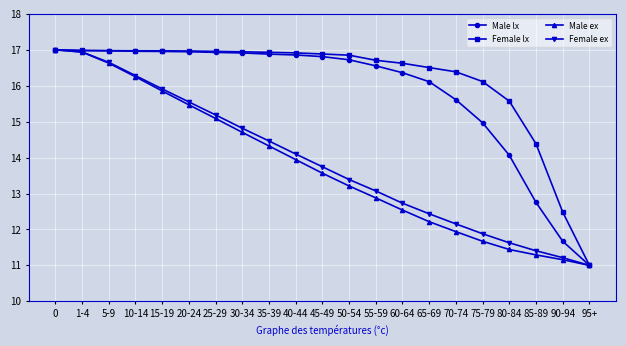

What is the minimum value for Female lx?

11.0